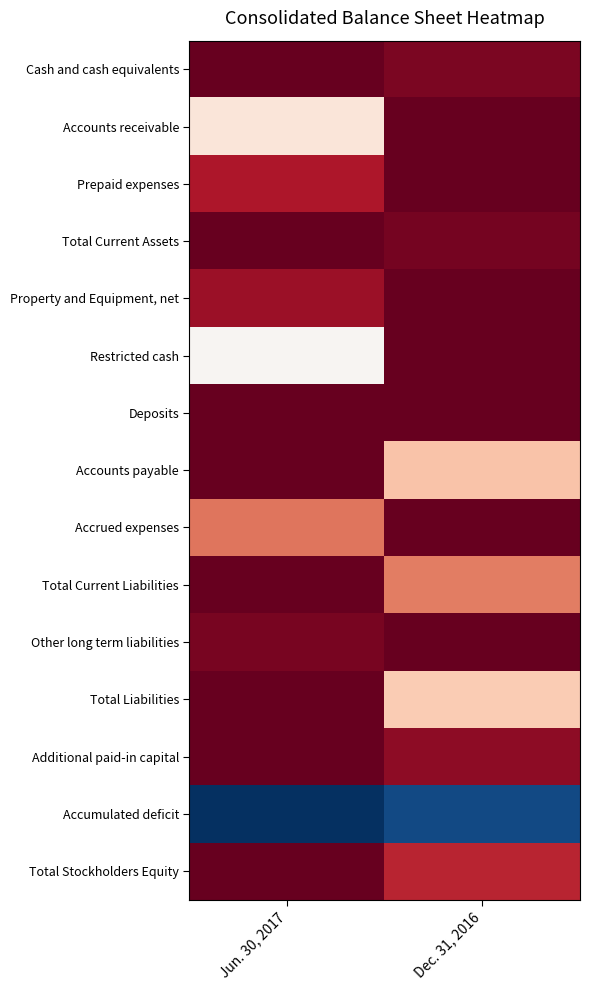

How many categories are shown in the chart?

2